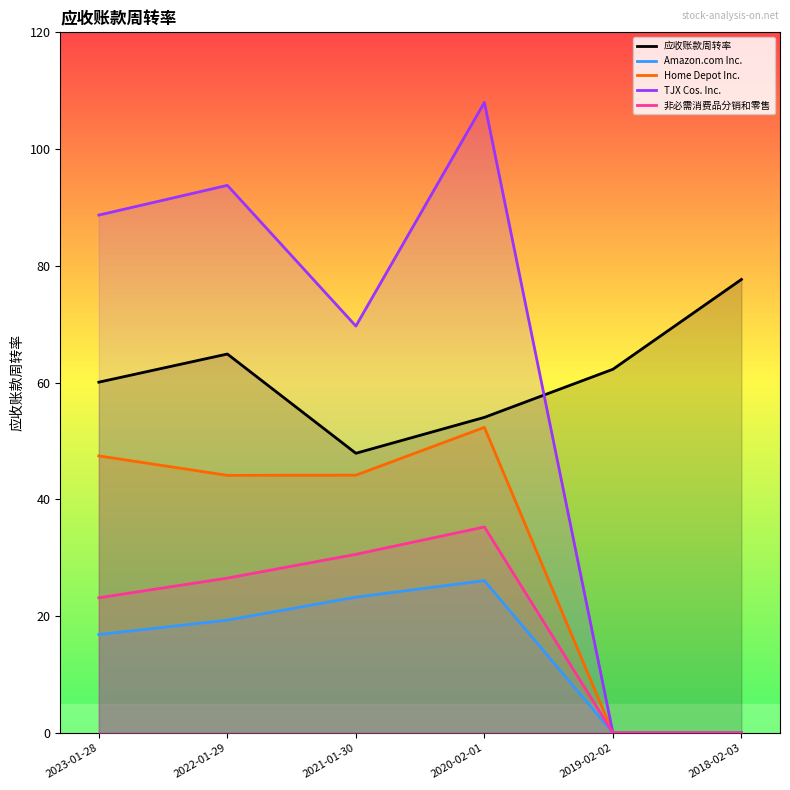

Which series has the largest range (max minus min)?

TJX Cos. Inc.